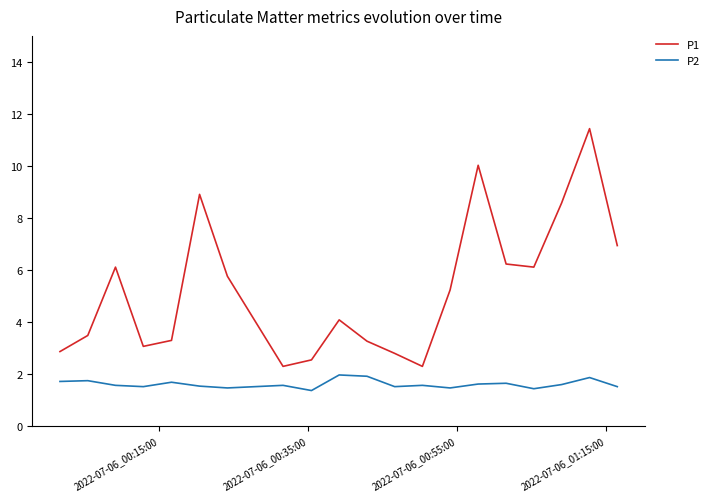

Which series has the largest total across all categories?

P1